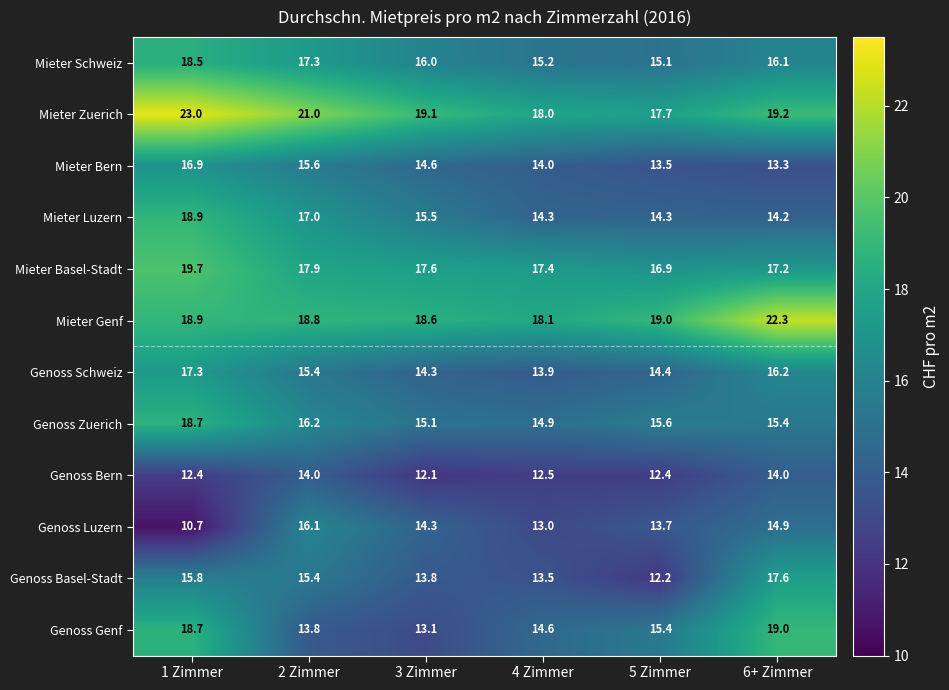

What is the sum of the Mieter Schweiz values at 6+ Zimmer and 5 Zimmer?

31.2